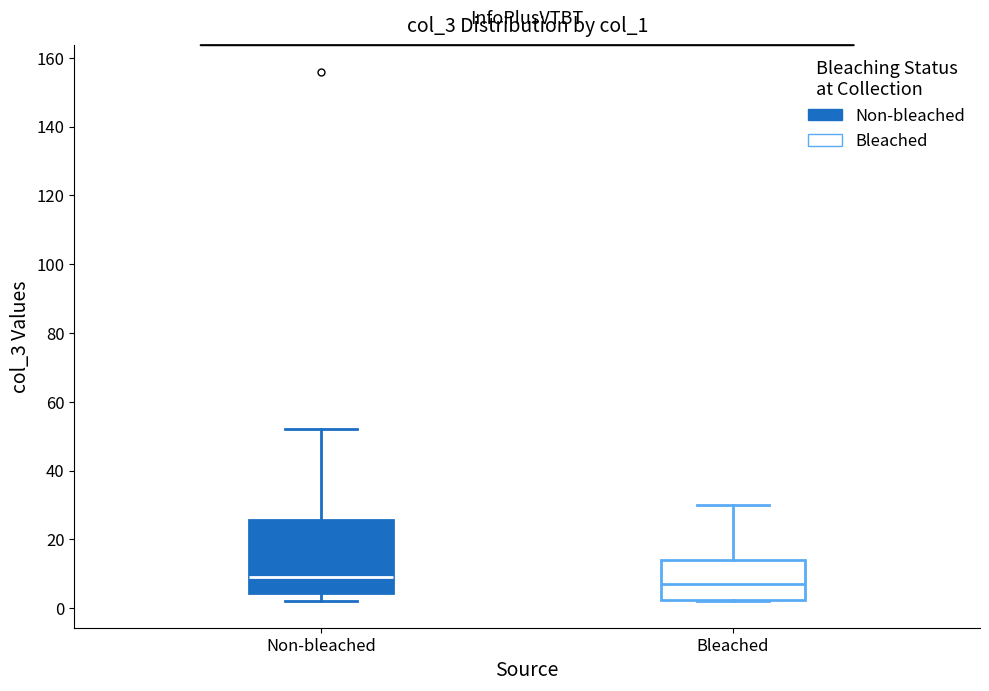

Reading left to right, read every box against the y-axis: the position of its median line, the range the box covers, and the ends of its whiskers. The values are not printed on the chart, so give them approximately, as read against the axis.

Non-bleached: median 10, box 4 to 26, whiskers 2 to 52
Bleached: median 8, box 2 to 14, whiskers 2 to 30